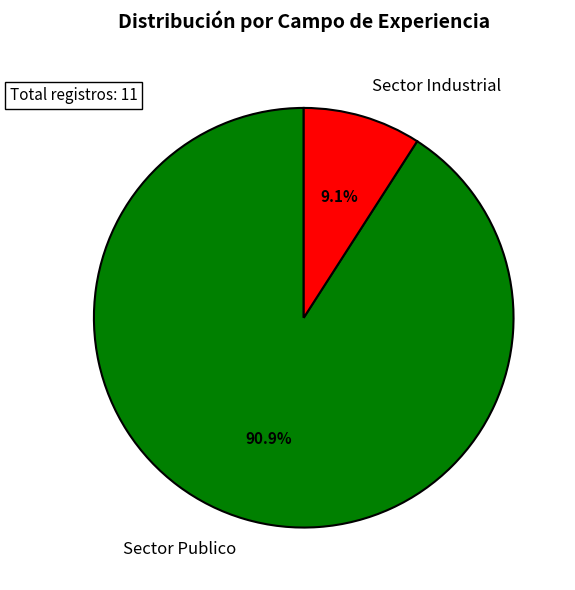

Rank the categories by value from highest to lowest.

Sector Publico, Sector Industrial